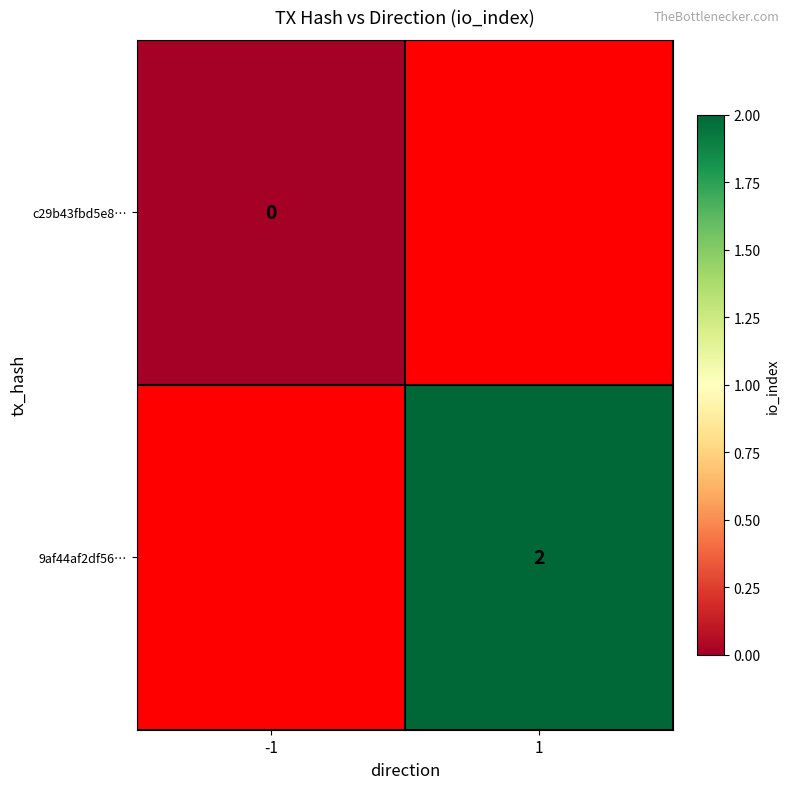

The 9af44af2df56… series shows 1 at 1. True or false?

False